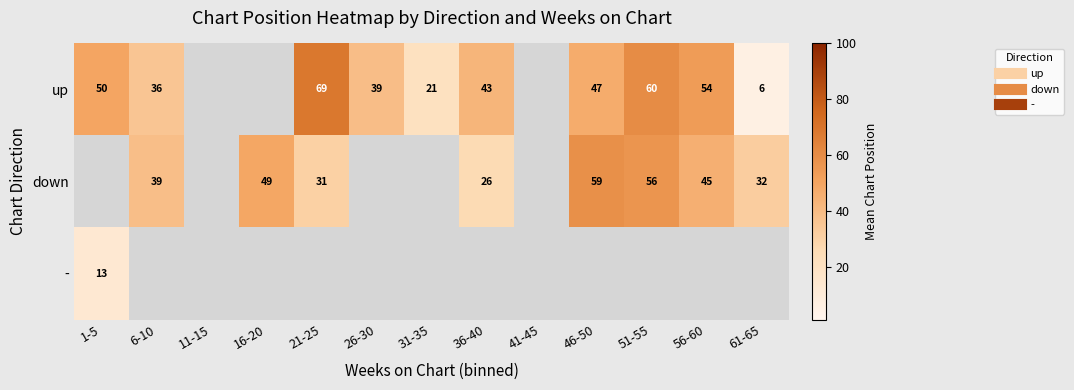

What is the minimum value for -?

13.0